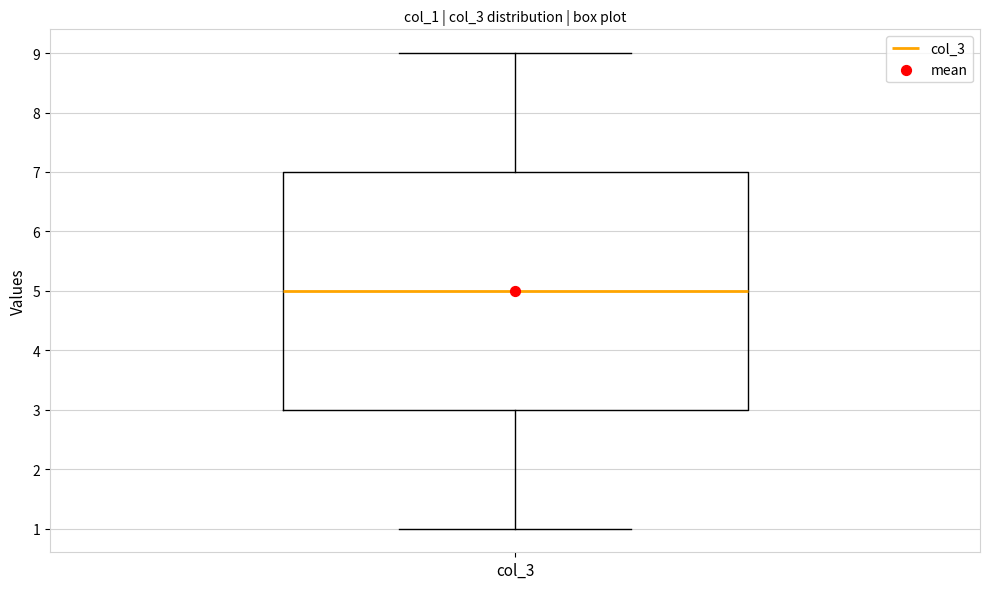

Read this box plot against the y-axis: the position of the median line, the range covered by the box, and the ends of both whiskers. The values are not printed on the chart, so give them approximately, as read against the axis.

median 5, box 3 to 7, whiskers 1 to 9